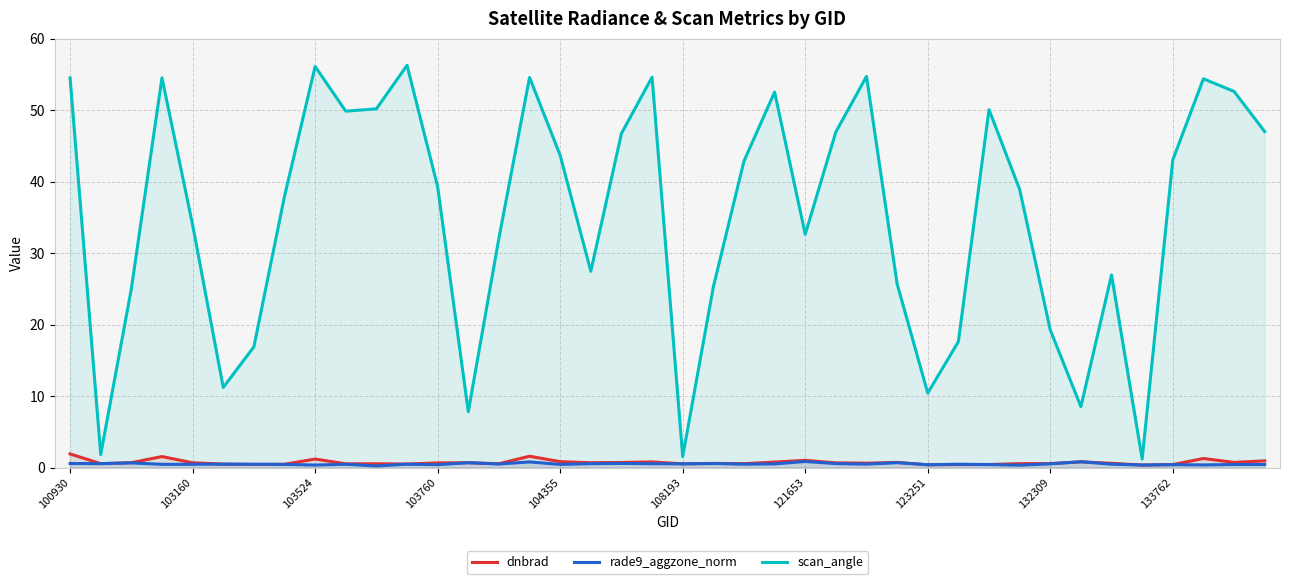

The value of scan_angle at 108193 is 1.5. True or false?

True